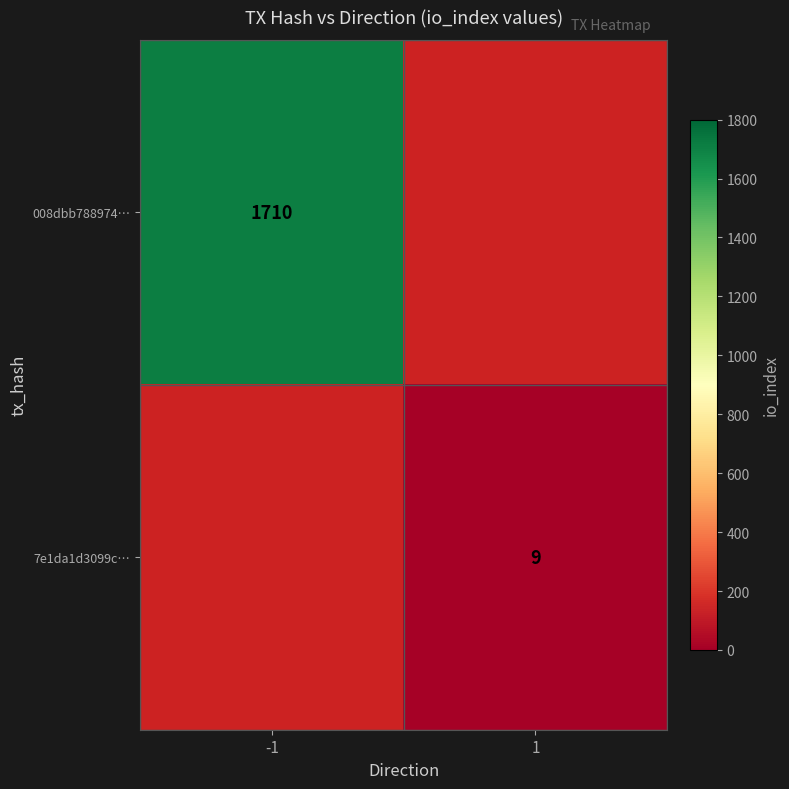

The value of 008dbb788974… at -1 is 525. True or false?

False